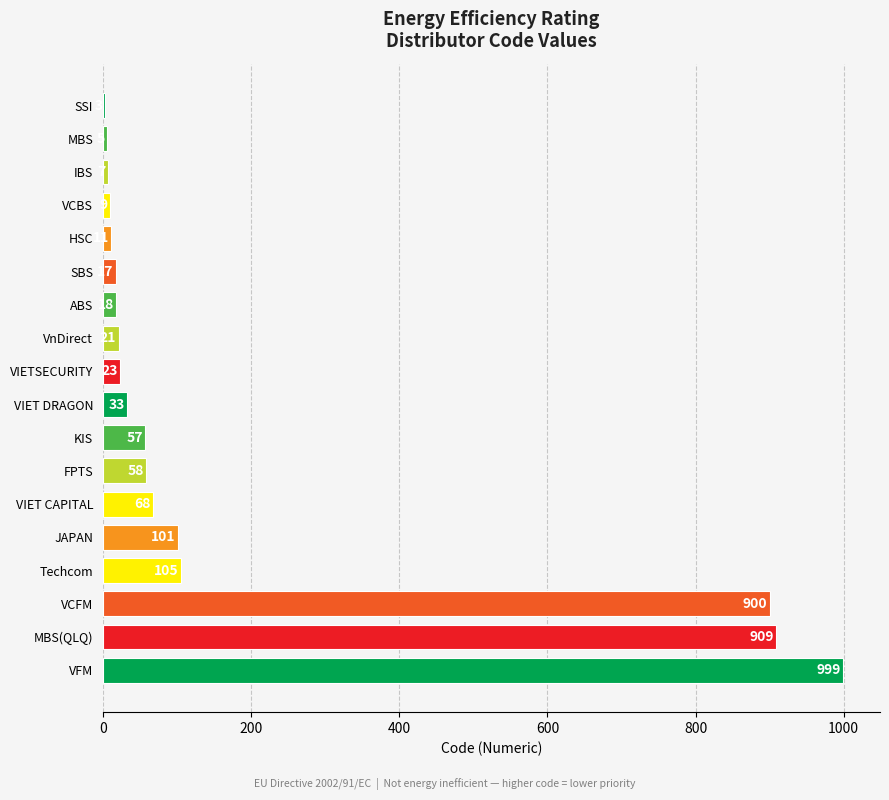

True or false: the data shows 21 at VnDirect.

True